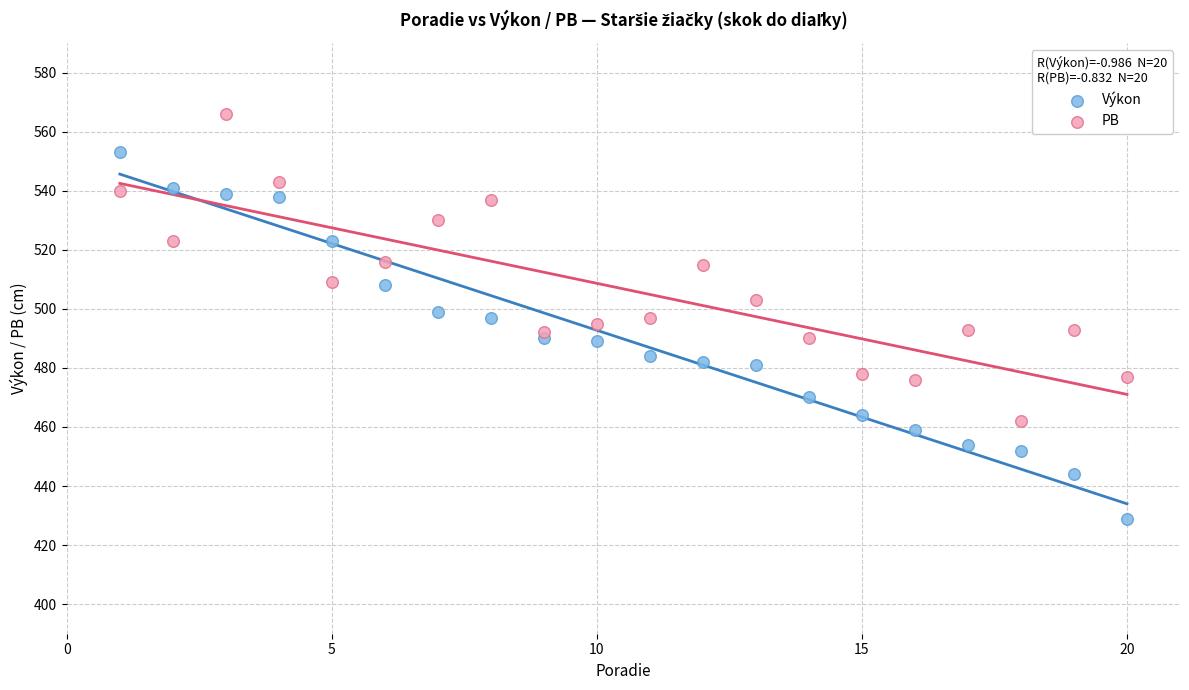

What is the X range (max minus min) for the scatter plot?

19